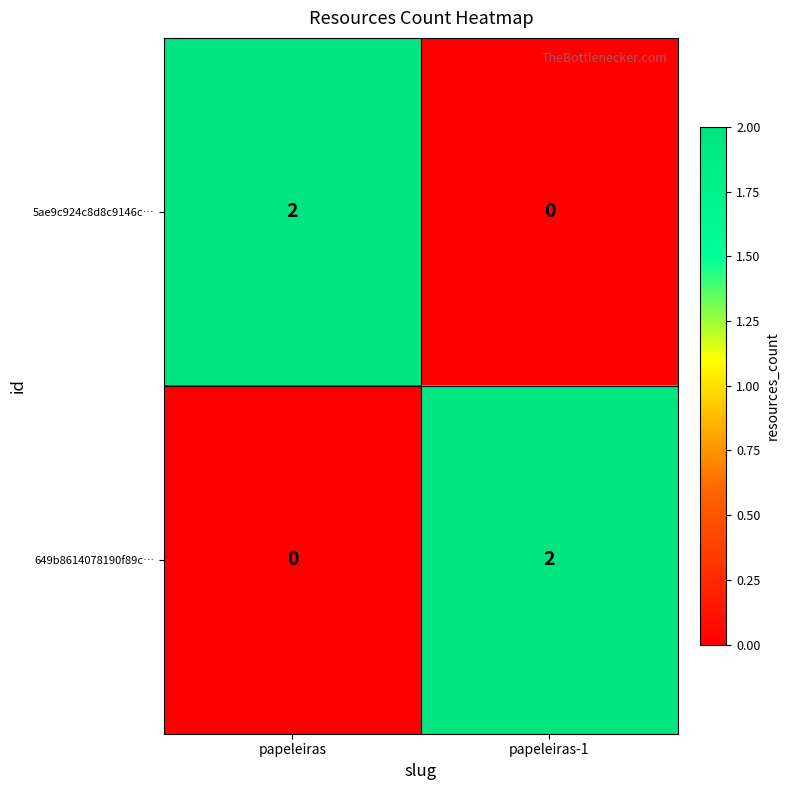

At papeleiras, list the series in order from smallest to largest.

649b8614078190f89c…, 5ae9c924c8d8c9146c…